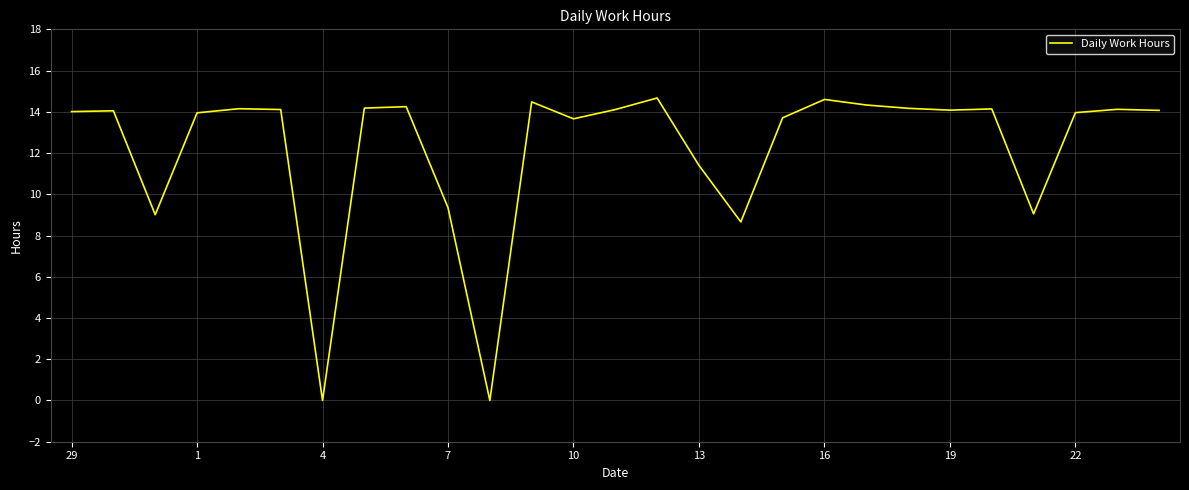

What is the greatest value displayed?

14.7